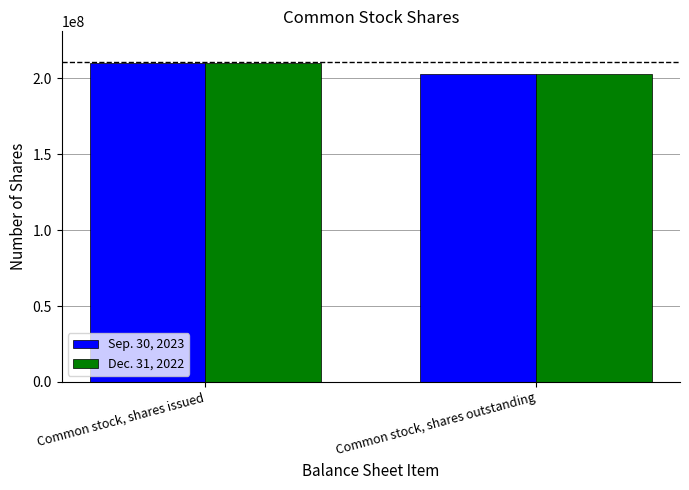

What is the label of the 2nd bar from the right?

Common stock, shares issued